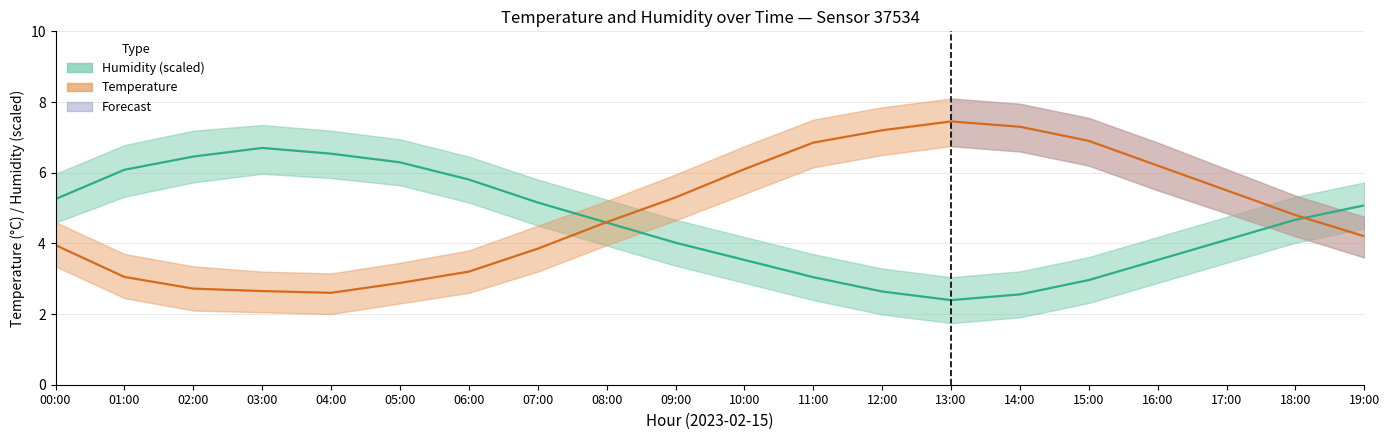

How many lines are shown in the chart?

2